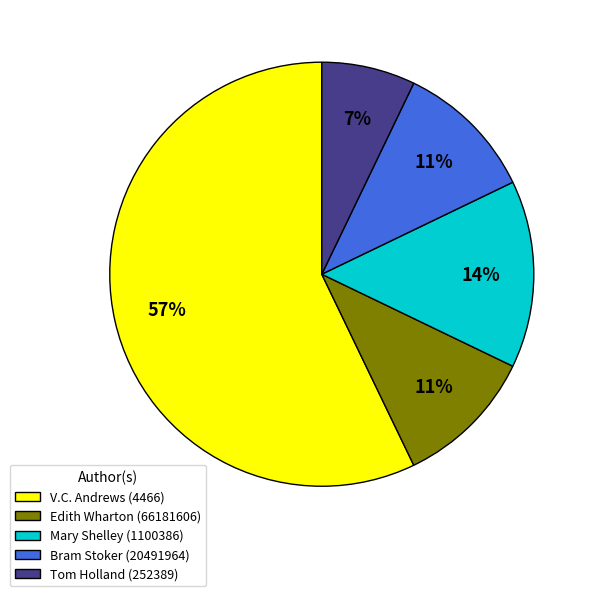

How many slices are in this pie chart?

5